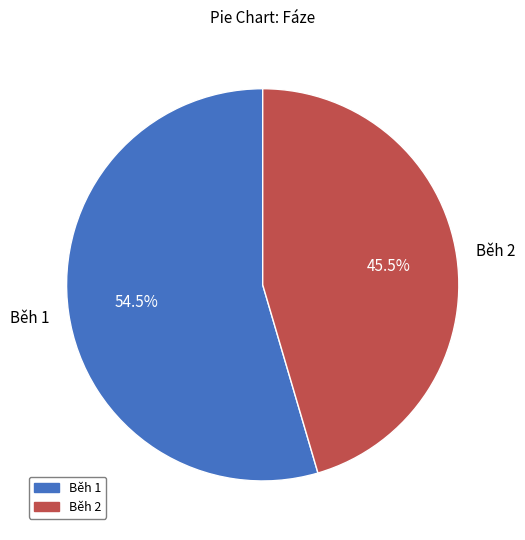

Which category has the biggest portion of the pie?

Běh 1